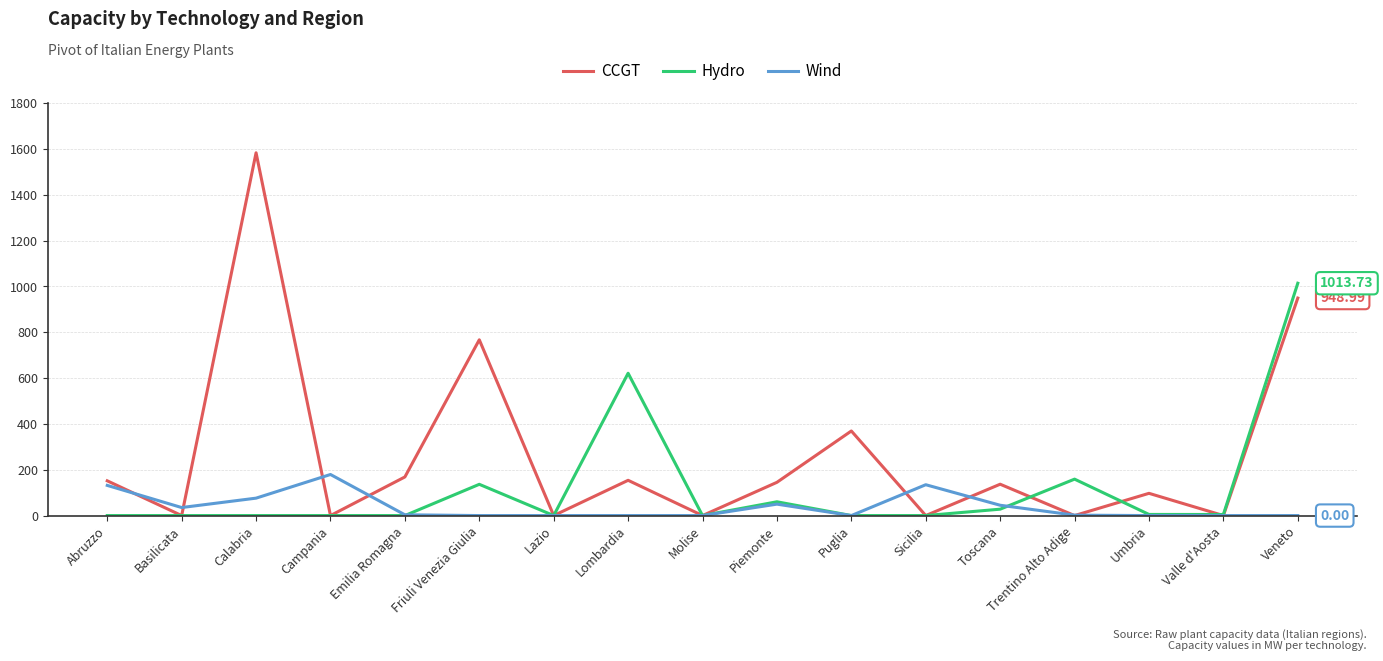

What is the approximate value of Wind at Emilia Romagna?

3.4